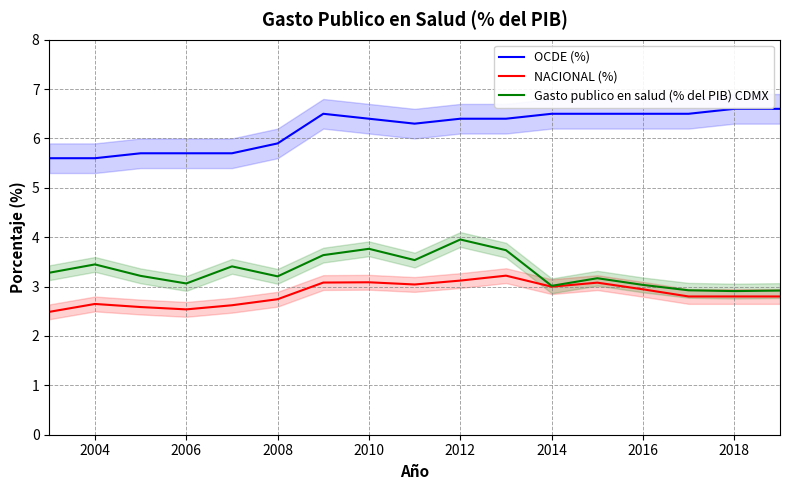

The value of Gasto publico en salud (% del PIB) CDMX at 2012 is 6.2. True or false?

False